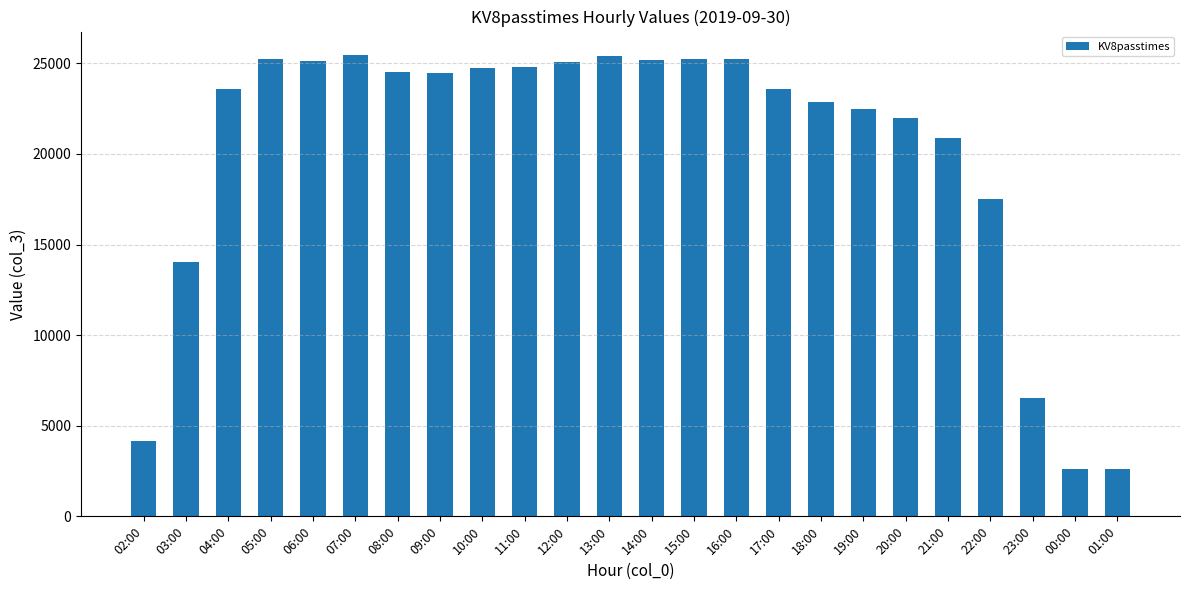

Count the number of data series in this chart.

1